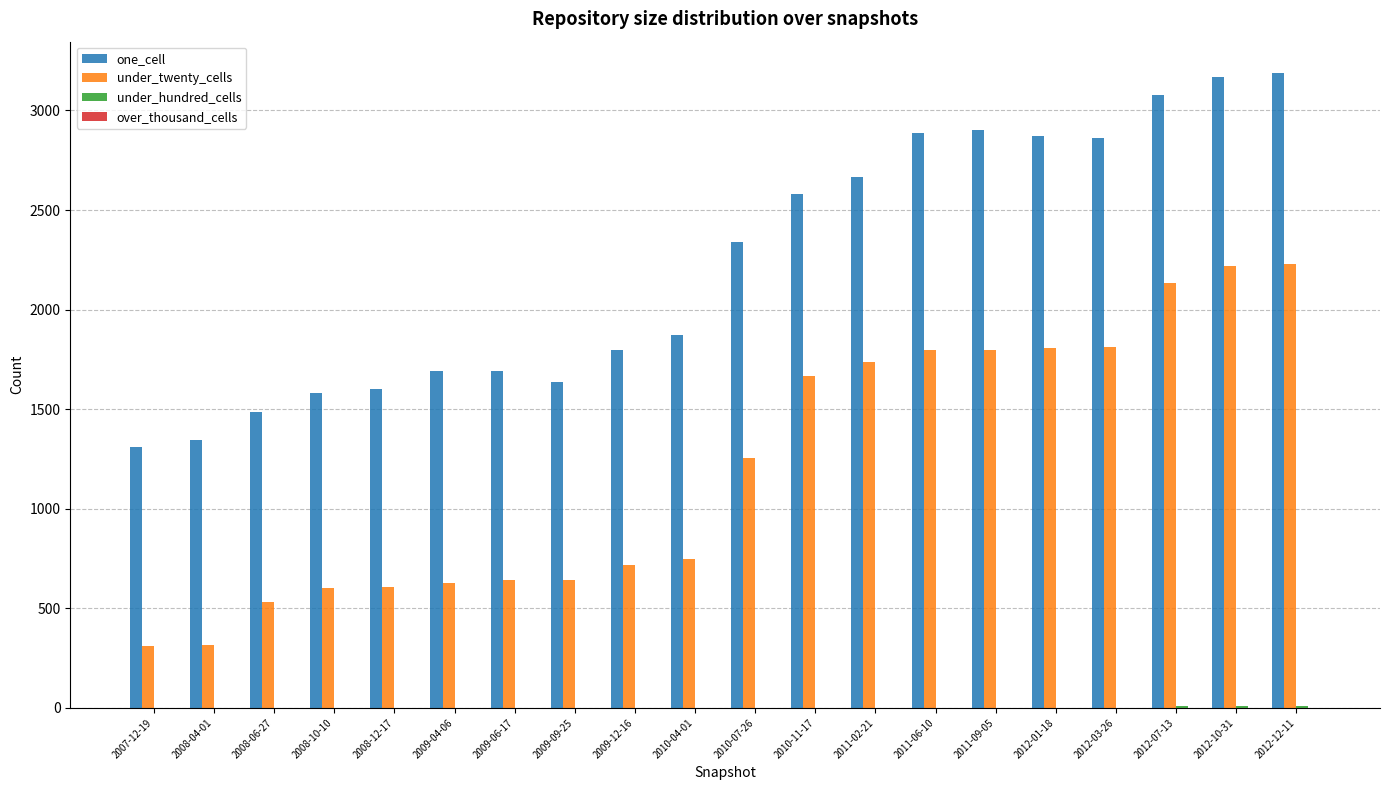

Which series changed the most between 2007-12-19 and 2010-04-01?

one_cell